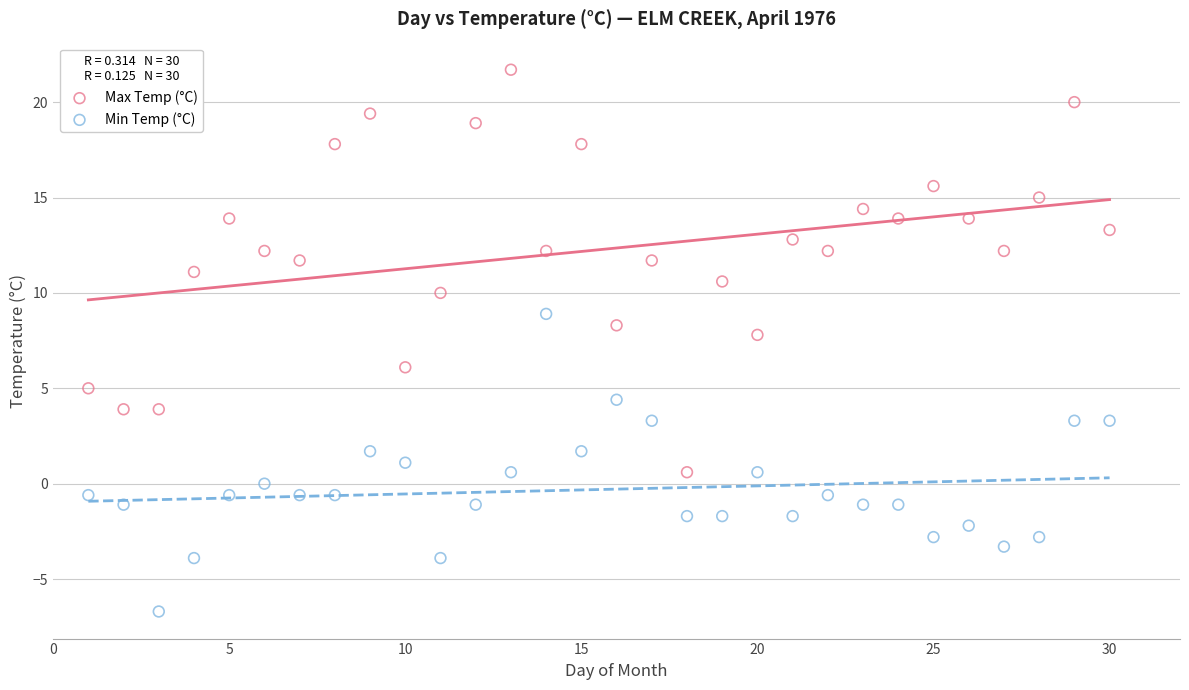

Which series has the largest Y range (max minus min)?

Max Temp (°C)